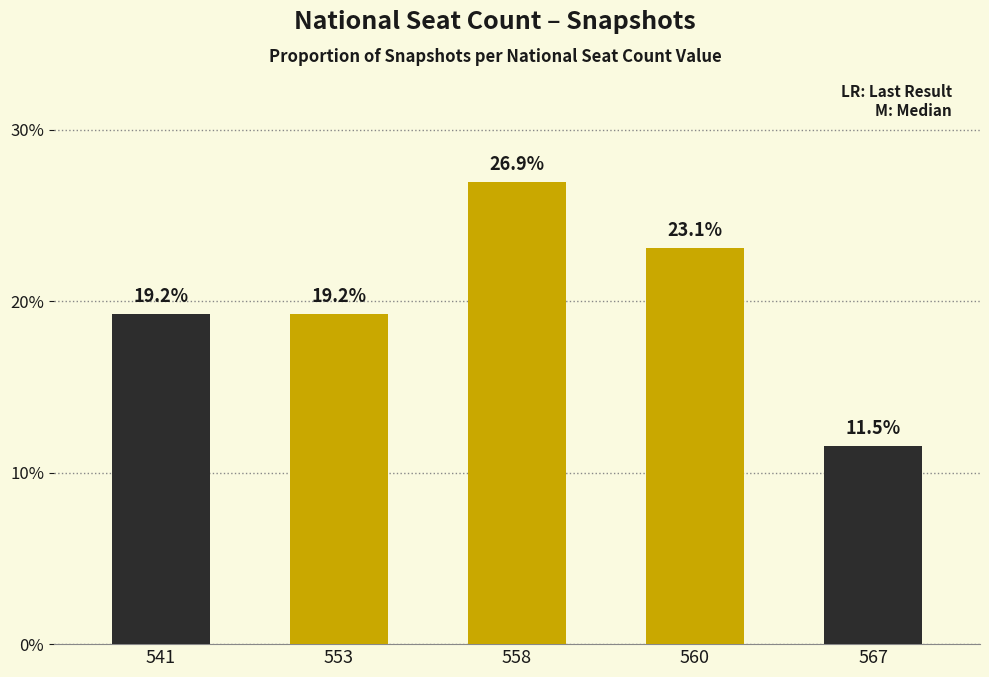

Is it true that the value at 558 is 0.1?

False